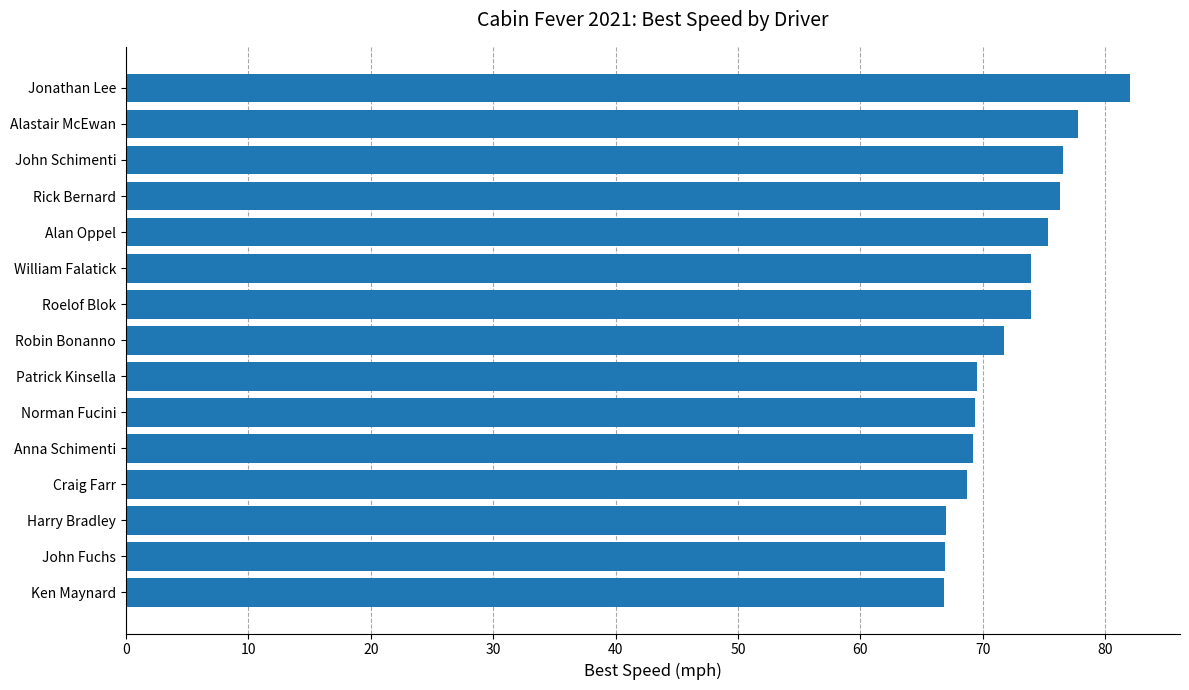

What is the change in value from Rick Bernard to Jonathan Lee?

+5.7